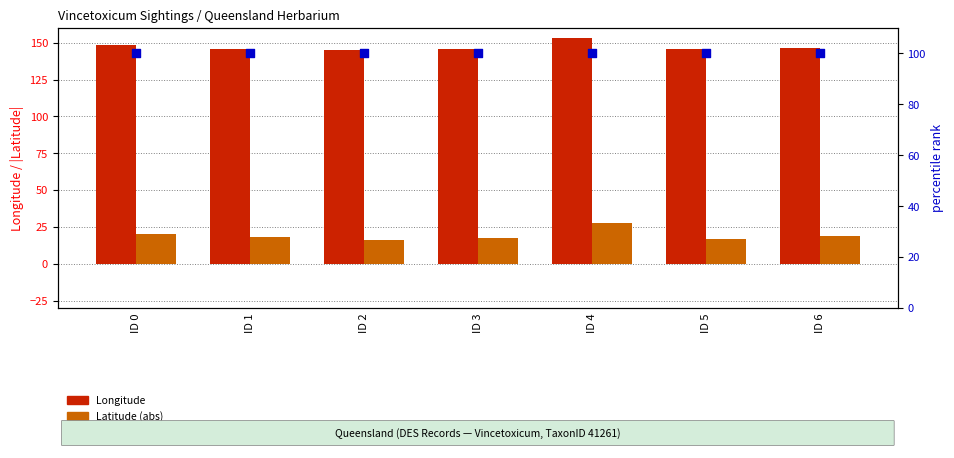

Is the value of percentile rank within the sample at ID 1 greater than the value of Longitude at ID 6?

No